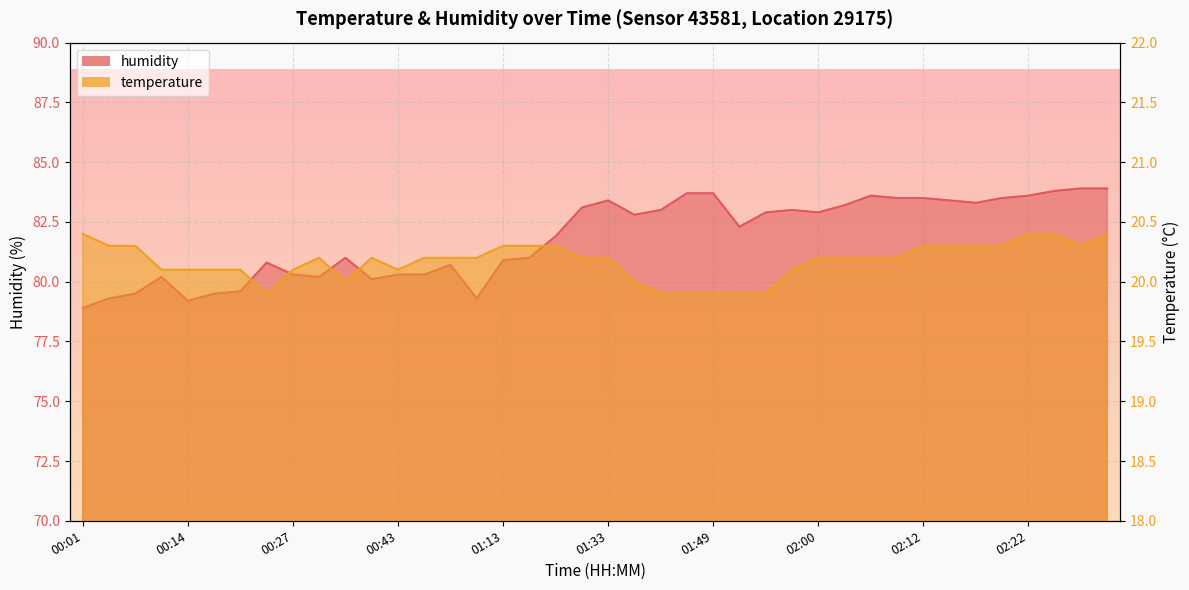

Does the chart display data point markers on the line(s)?

No